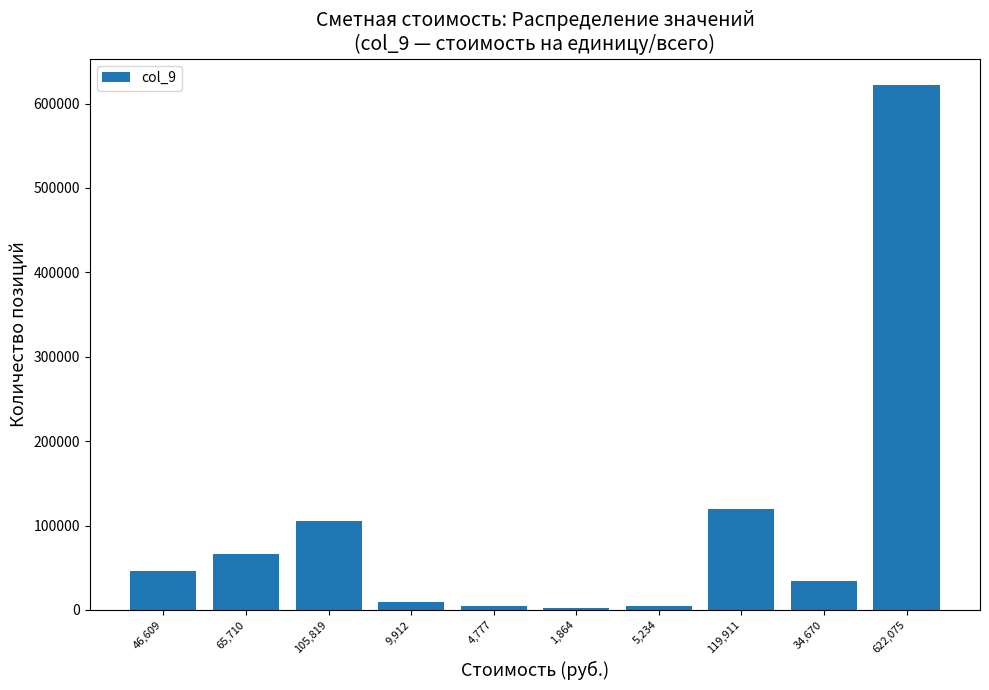

What is the maximum value shown in the chart?

622075.1